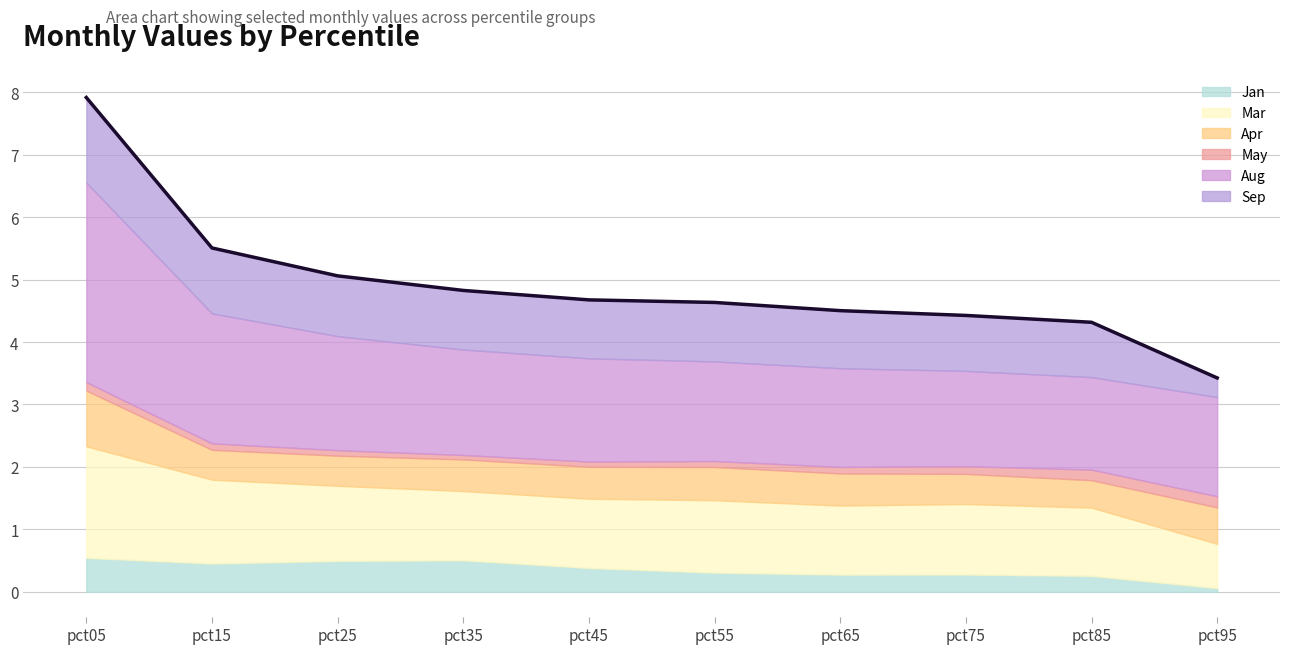

How many interior local valleys does the Sep series have?

1